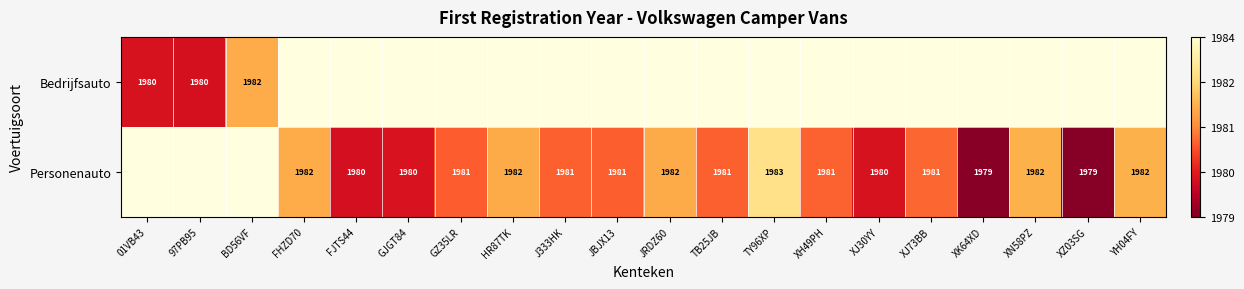

True or false: Personenauto has a value of 1192 at XJ73BB.

False